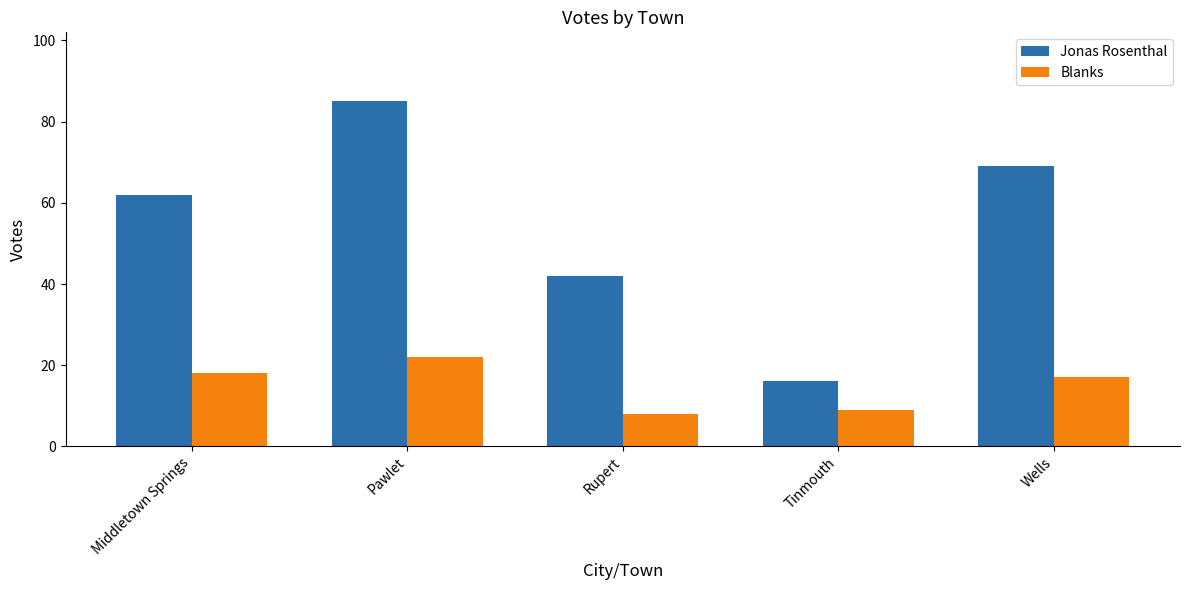

List the series in order of their overall mean, lowest first.

Blanks, Jonas Rosenthal